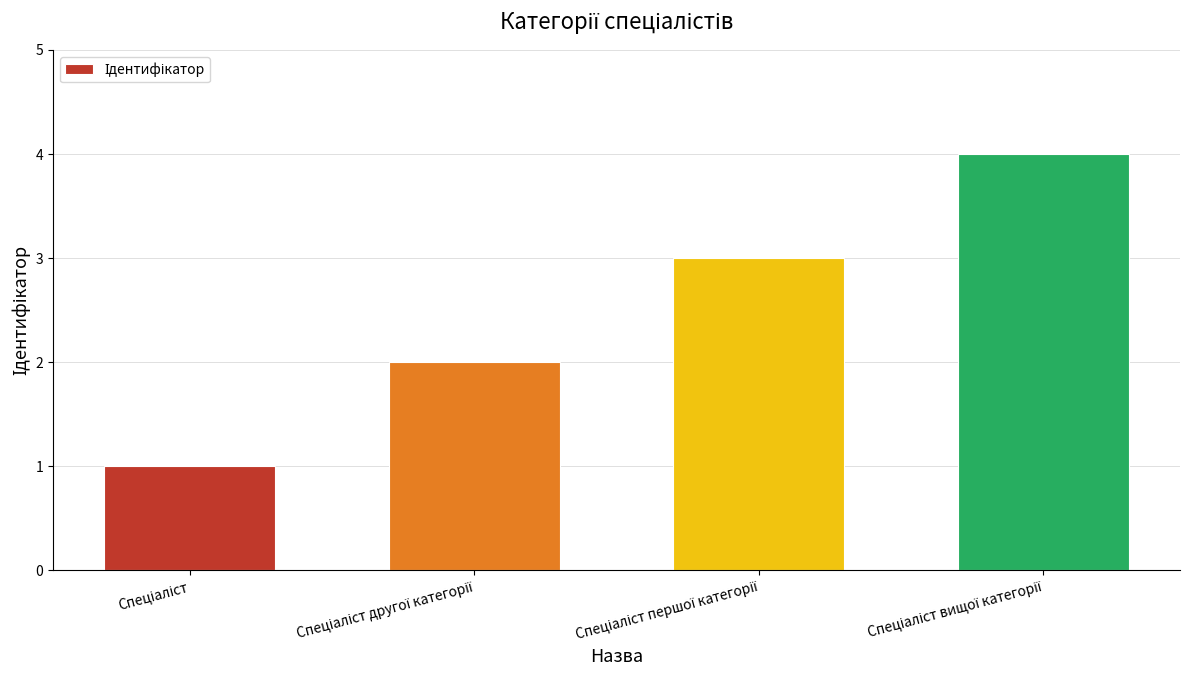

What is the sum of all values?

10